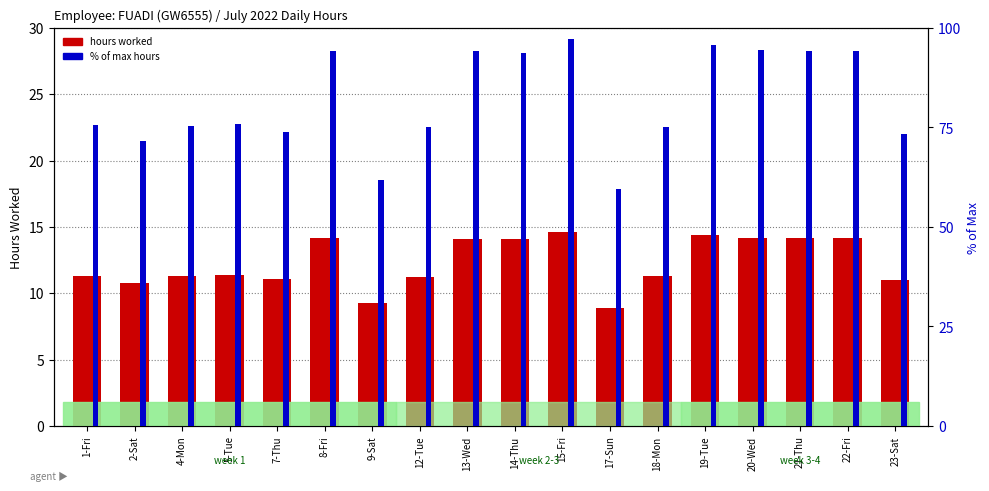

What is the difference between the highest and lowest values at 18-Mon?

63.9